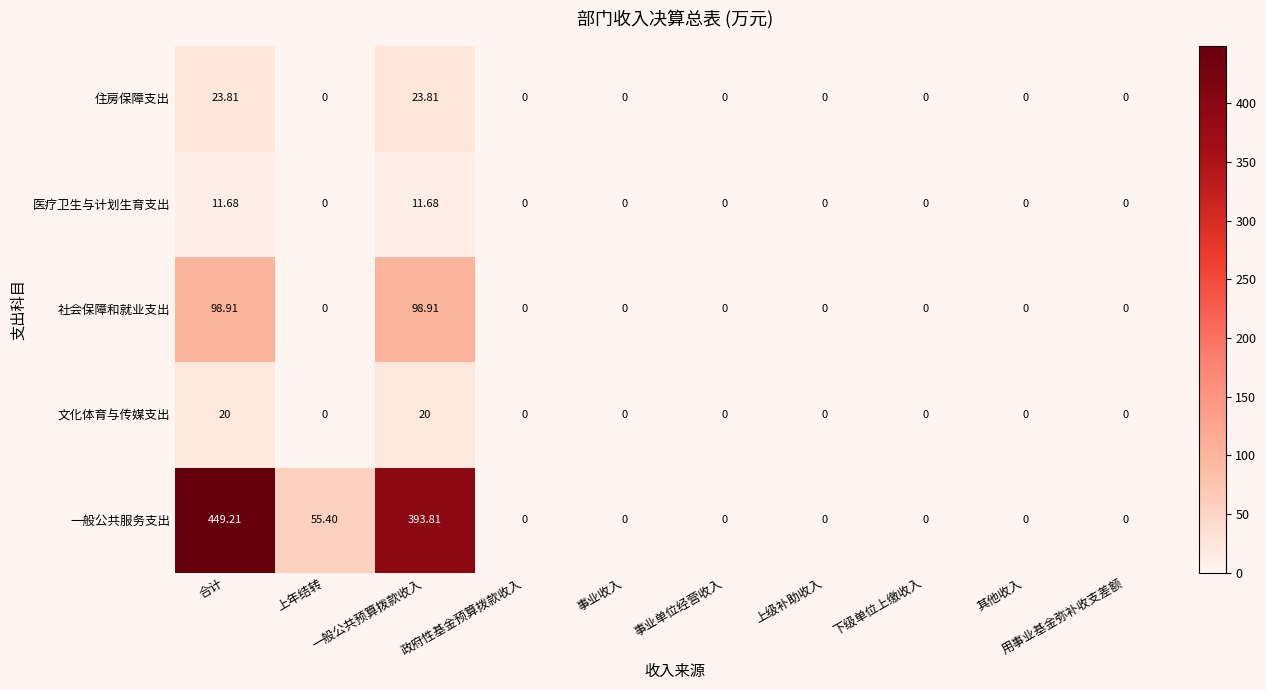

Rank the series by their maximum value, from lowest to highest.

医疗卫生与计划生育支出, 文化体育与传媒支出, 住房保障支出, 社会保障和就业支出, 一般公共服务支出